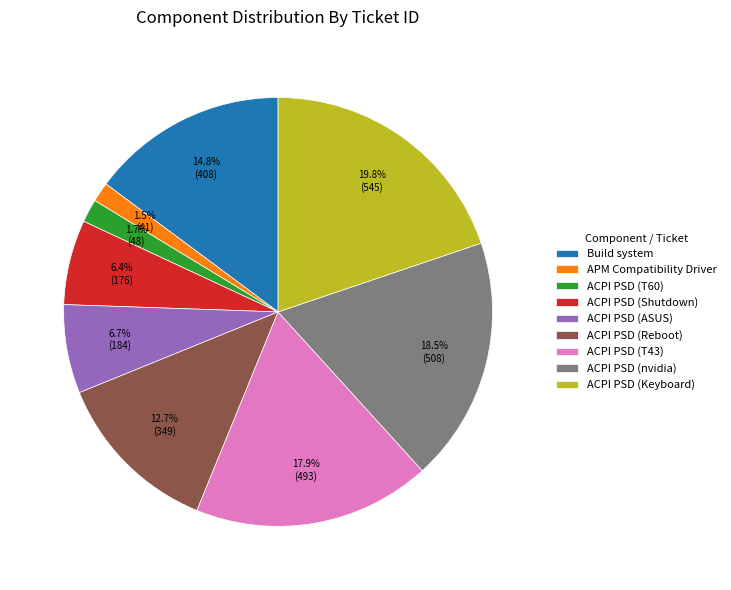

Which has a higher value, ACPI PSD (Keyboard) or ACPI PSD (ASUS)?

ACPI PSD (Keyboard)